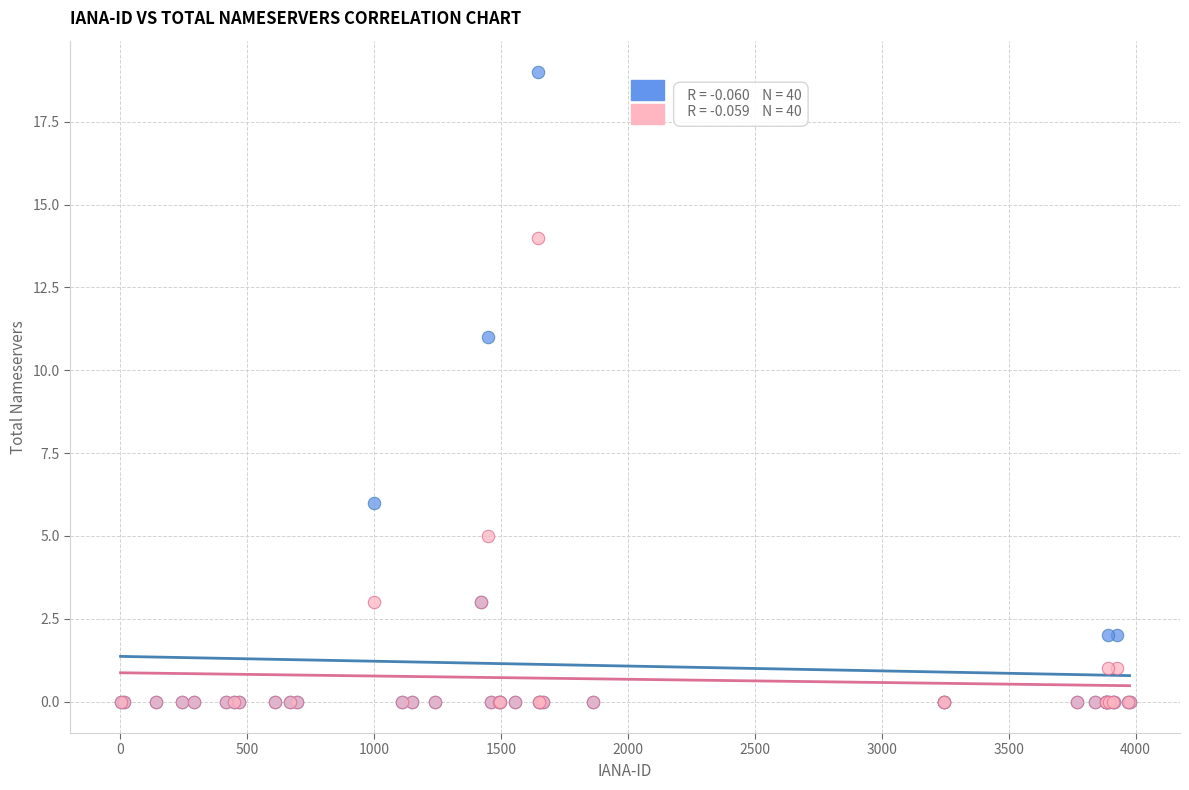

Across all series, what Y value is closest to 9?

11